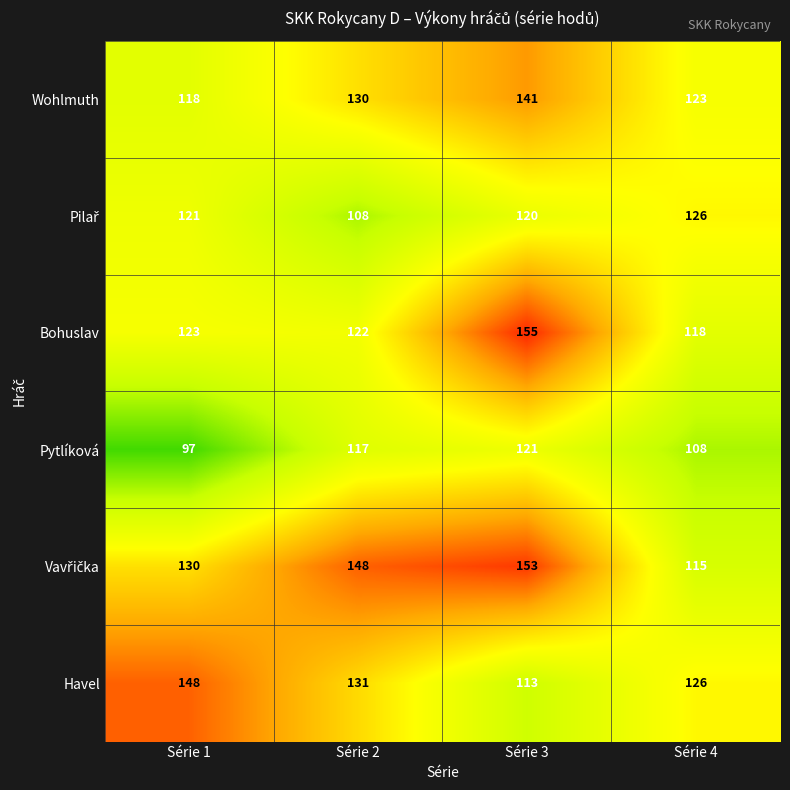

List the labels in order of Pytlíková value, largest first.

Série 3, Série 2, Série 4, Série 1